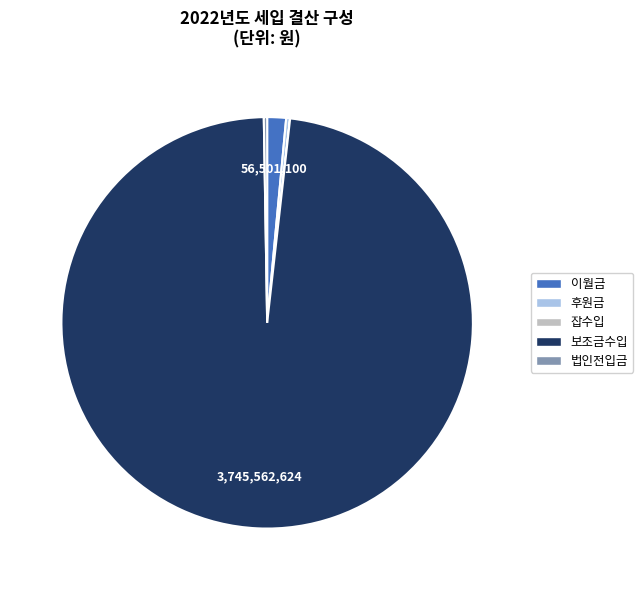

Which has a higher value, 보조금수입 or 후원금?

보조금수입